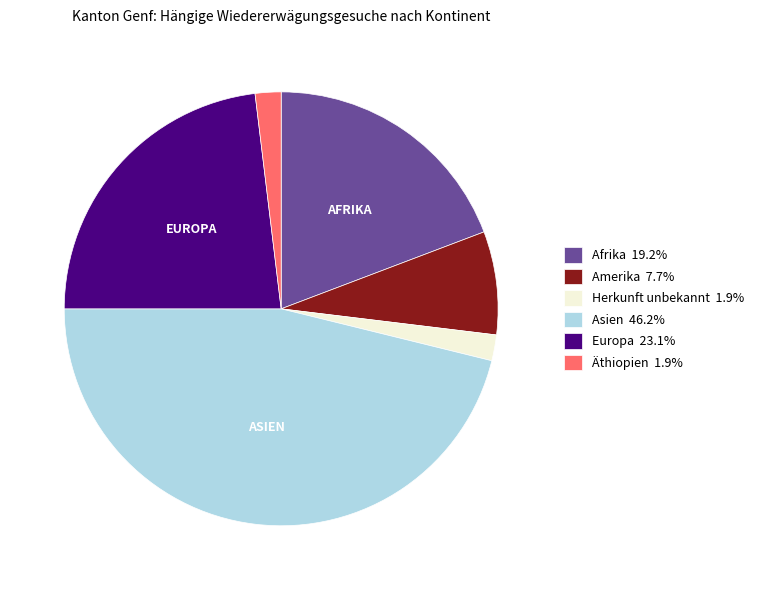

Is there a majority slice in this chart?

No